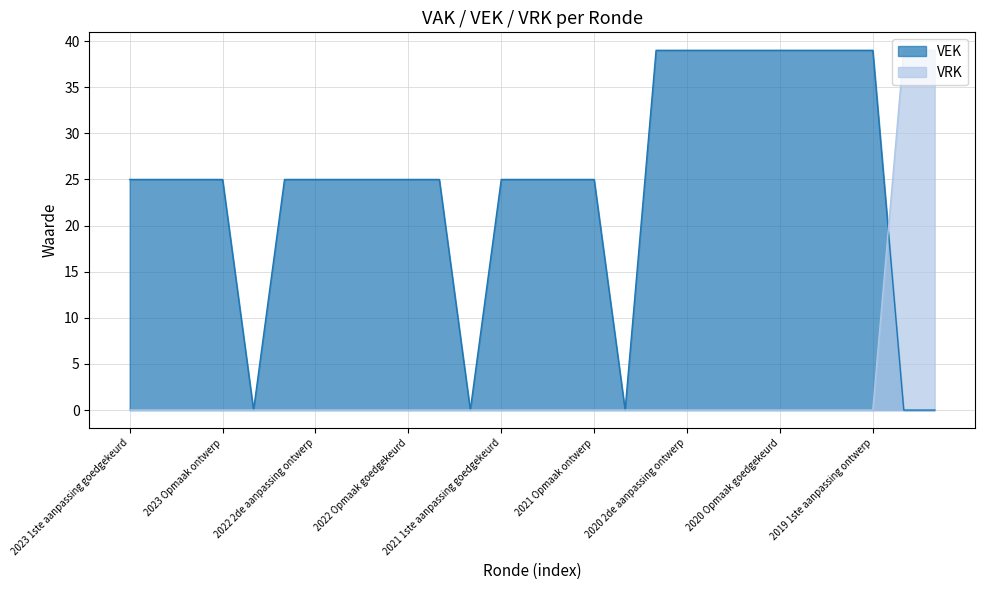

Reading right to left, list all the values displayed in this chart.

VEK: 2019 opmaak ontwerp=0	2019 opmaak goedgekeurd=0	2019 1ste aanpassing ontwerp=39	2019 1ste aanpassing goedgekeurd=39	2020 Opmaak ontwerp=39	2020 Opmaak goedgekeurd=39	2020 1ste aanpassing ontwerp=39	2020 1ste aanpassing goedgekeurd=39	2020 2de aanpassing ontwerp=39	2020 2de aanpassing goedgekeurd=39	2020 uitvoering=0	2021 Opmaak ontwerp=25	2021 Opmaak goedgekeurd=25	2021 1ste aanpassing ontwerp=25	2021 1ste aanpassing goedgekeurd=25	2021 uitvoering=0	2022 Opmaak ontwerp=25	2022 Opmaak goedgekeurd=25	2022 1ste aanpassing ontwerp=25	2022 1ste aanpassing goedgekeurd=25	2022 2de aanpassing ontwerp=25	2022 2de aanpassing goedgekeurd=25	2022 uitvoering=0	2023 Opmaak ontwerp=25	2023 Opmaak goedgekeurd=25	2023 1ste aanpassing ontwerp=25	2023 1ste aanpassing goedgekeurd=25
VRK: 2019 opmaak ontwerp=39	2019 opmaak goedgekeurd=39	2019 1ste aanpassing ontwerp=0	2019 1ste aanpassing goedgekeurd=0	2020 Opmaak ontwerp=0	2020 Opmaak goedgekeurd=0	2020 1ste aanpassing ontwerp=0	2020 1ste aanpassing goedgekeurd=0	2020 2de aanpassing ontwerp=0	2020 2de aanpassing goedgekeurd=0	2020 uitvoering=0	2021 Opmaak ontwerp=0	2021 Opmaak goedgekeurd=0	2021 1ste aanpassing ontwerp=0	2021 1ste aanpassing goedgekeurd=0	2021 uitvoering=0	2022 Opmaak ontwerp=0	2022 Opmaak goedgekeurd=0	2022 1ste aanpassing ontwerp=0	2022 1ste aanpassing goedgekeurd=0	2022 2de aanpassing ontwerp=0	2022 2de aanpassing goedgekeurd=0	2022 uitvoering=0	2023 Opmaak ontwerp=0	2023 Opmaak goedgekeurd=0	2023 1ste aanpassing ontwerp=0	2023 1ste aanpassing goedgekeurd=0